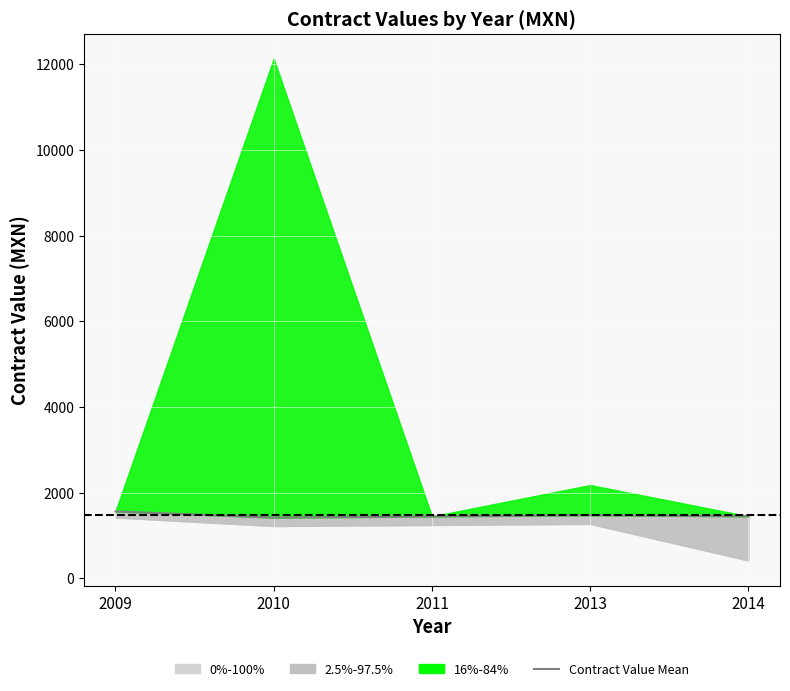

How many lines are shown in the chart?

1